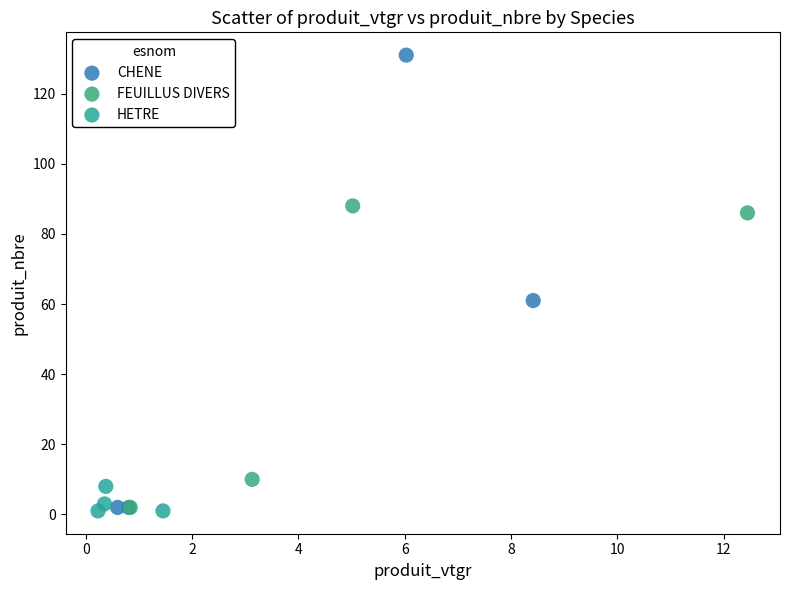

Which series has the largest Y range (max minus min)?

CHENE